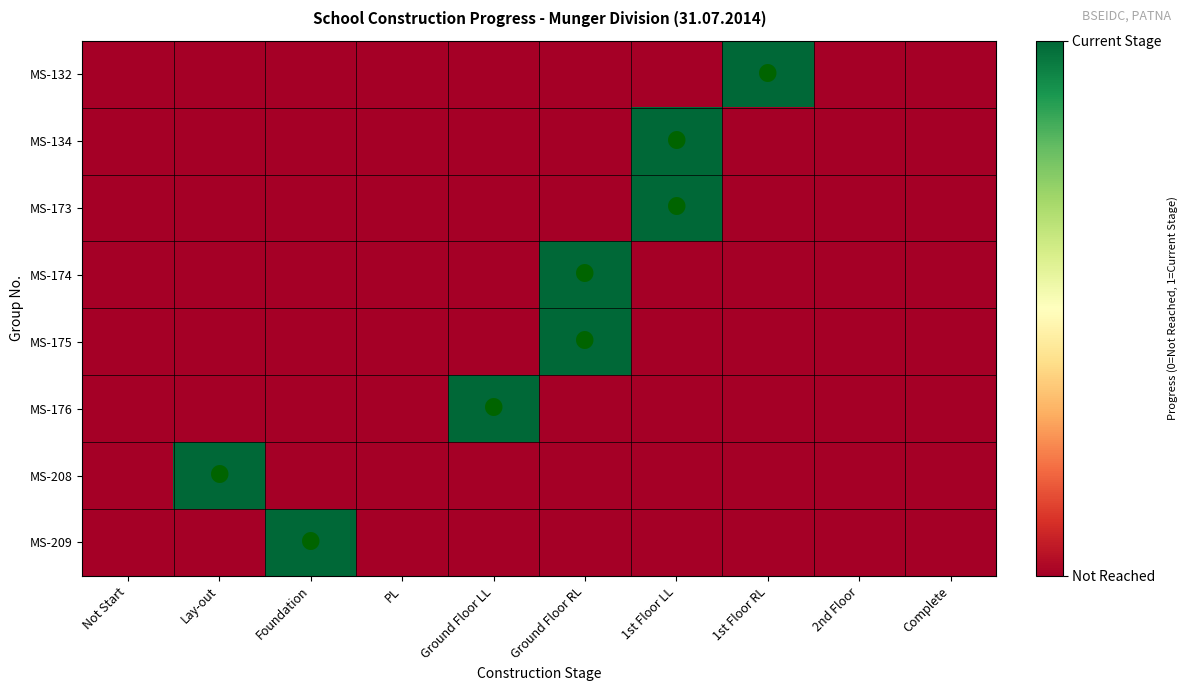

Rank the series at Complete from highest to lowest value.

MS-132, MS-134, MS-173, MS-174, MS-175, MS-176, MS-208, MS-209